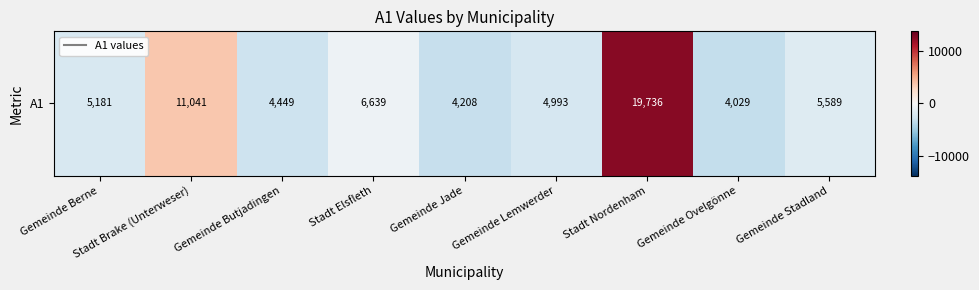

At which label is the value closest to 4564?

Stadt Brake (Unterweser)